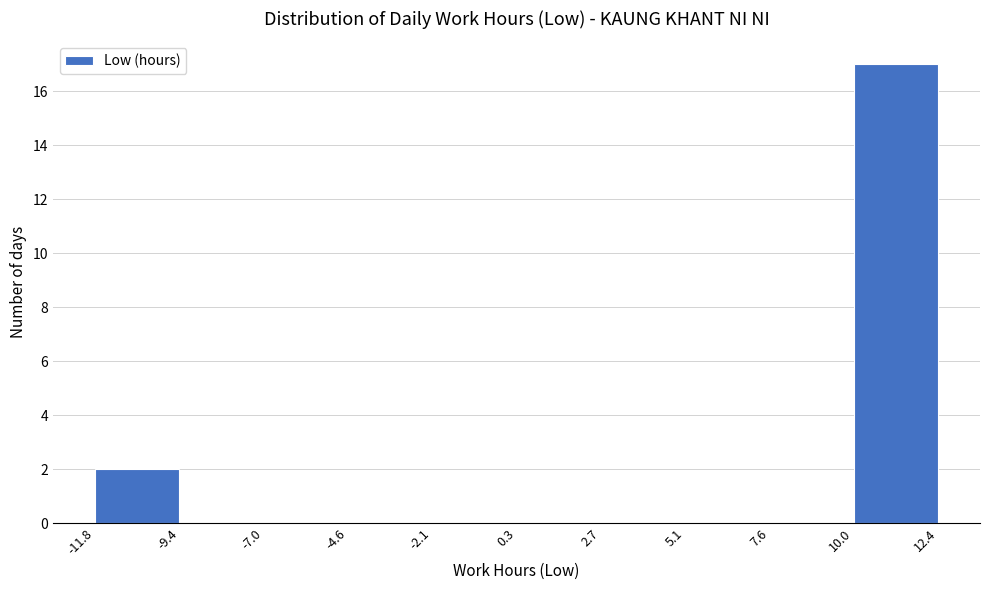

Which range on the x-axis has the tallest bar?

10.0 to 12.4